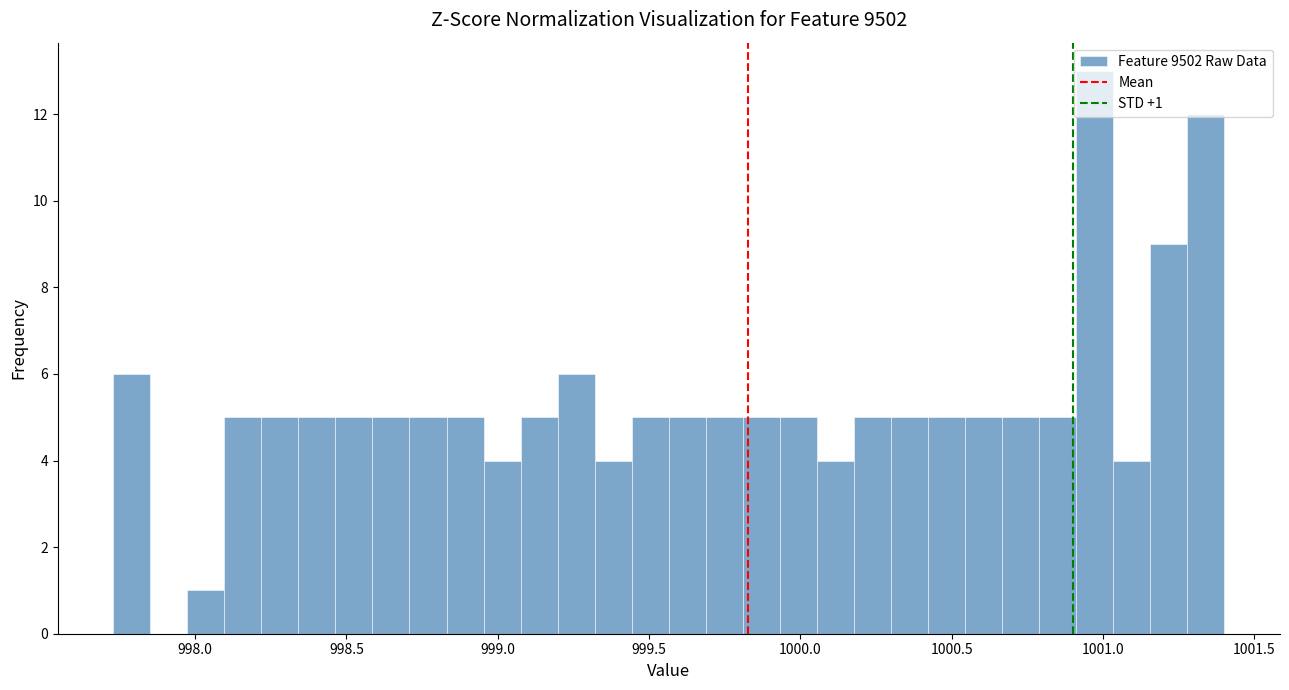

Read against the x-axis, roughly where is the centre of the tallest bar?

1000.95